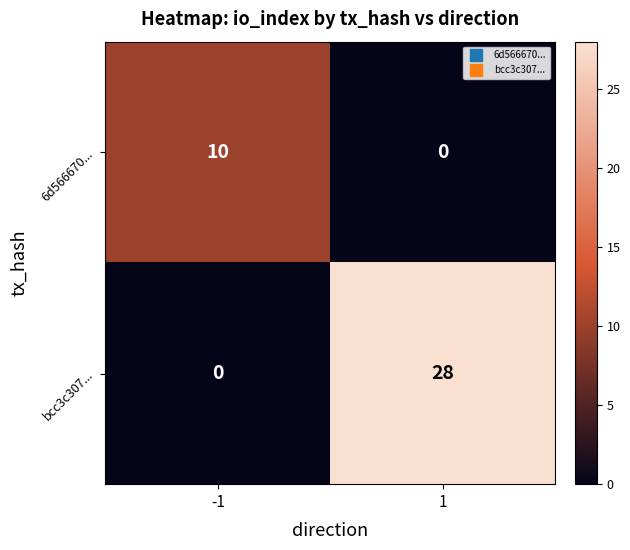

Reading left to right, what are all the values shown in this chart?

6d566670...: -1=10	1=0
bcc3c307...: -1=0	1=28